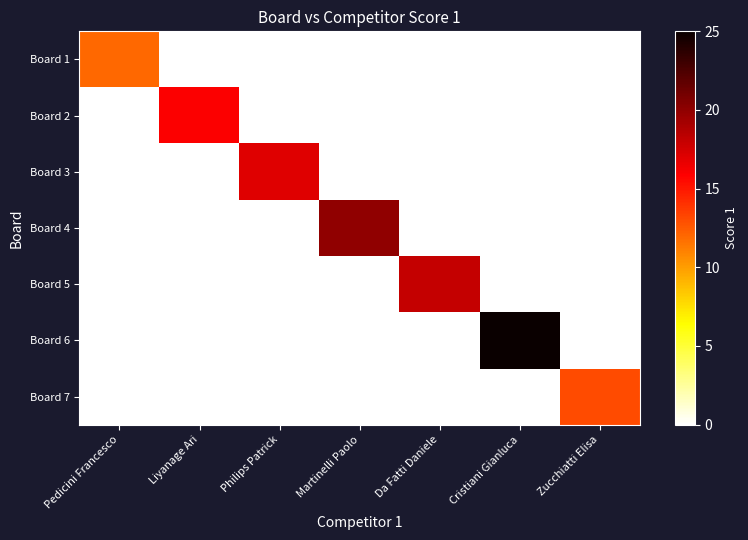

Which series has the largest total across all categories?

Board 6